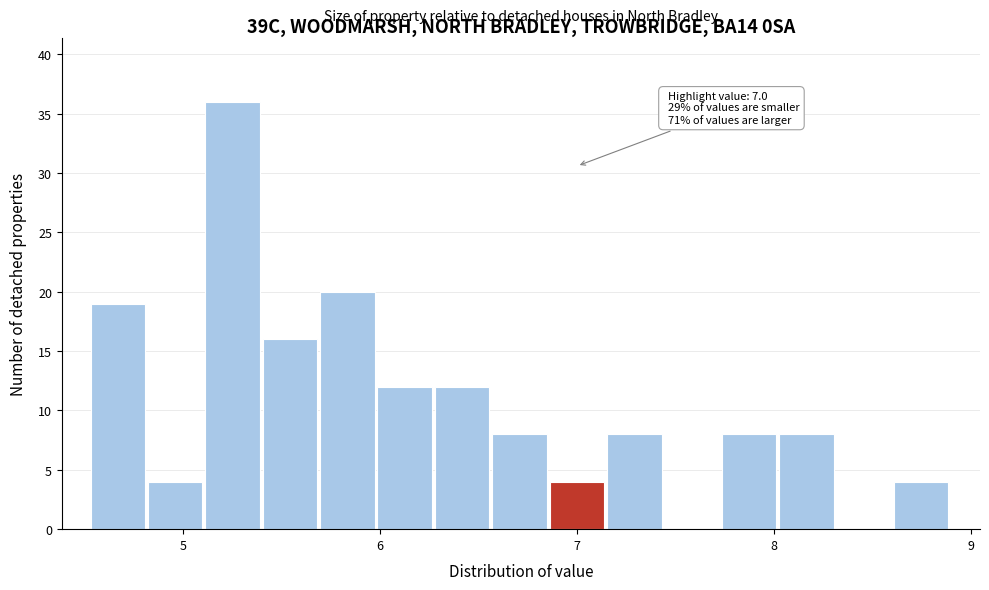

Around what value on the x-axis is the tallest bar? Give the approximate position of its centre, as read against the axis.

5.3